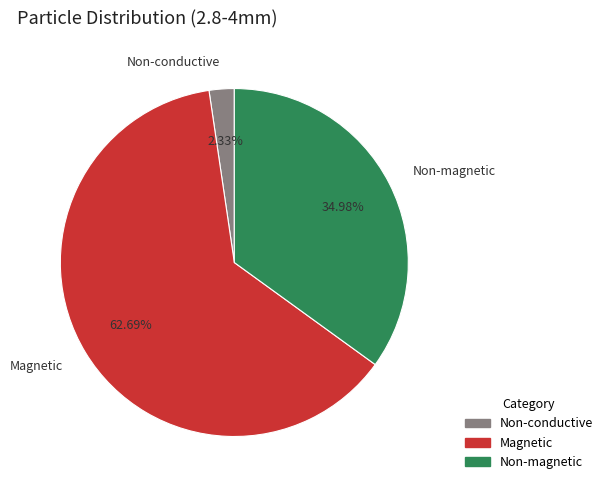

To the nearest percent, what is the combined percentage of Non-magnetic and Non-conductive?

37%